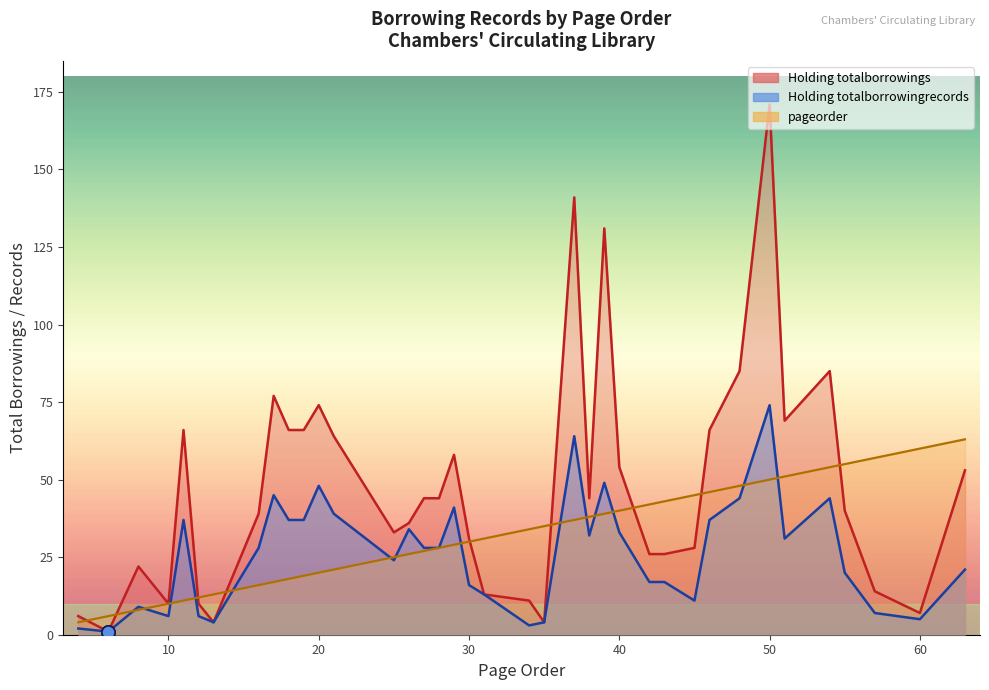

Is the value of pageorder at 20 greater than the value of Holding totalborrowingrecords at 45?

Yes